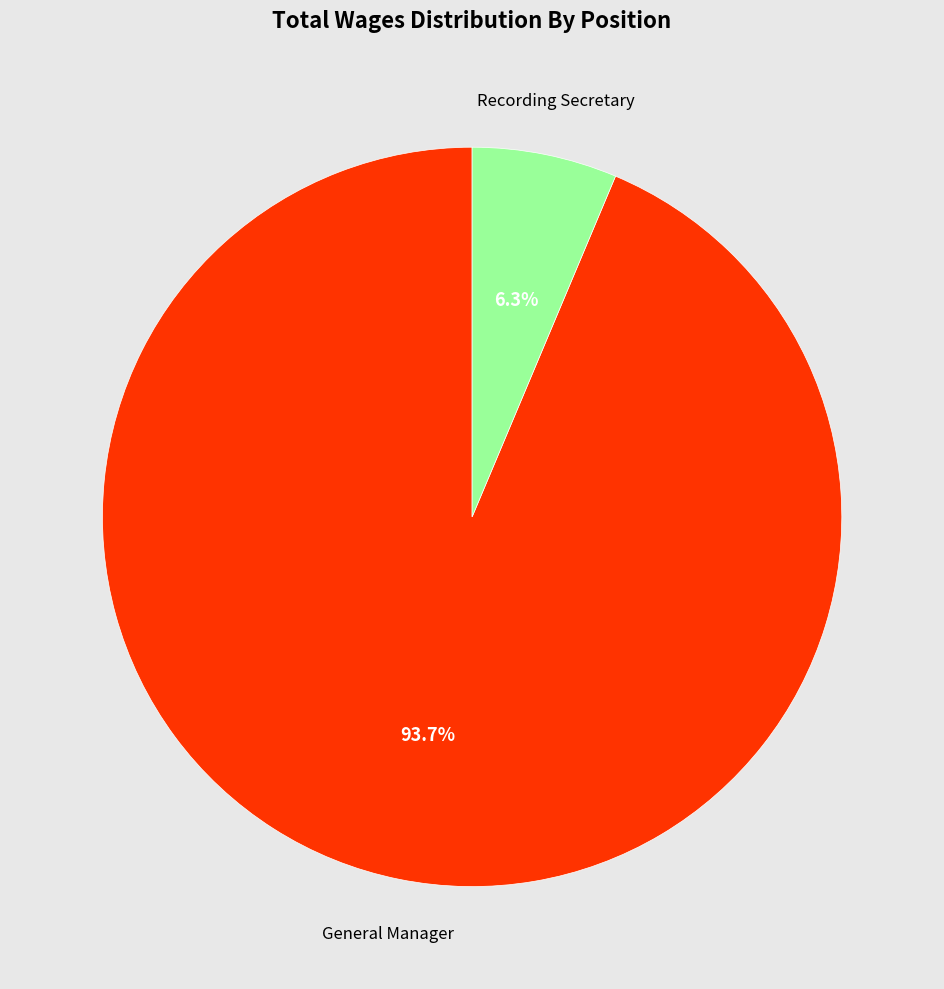

How many slices are in this pie chart?

2